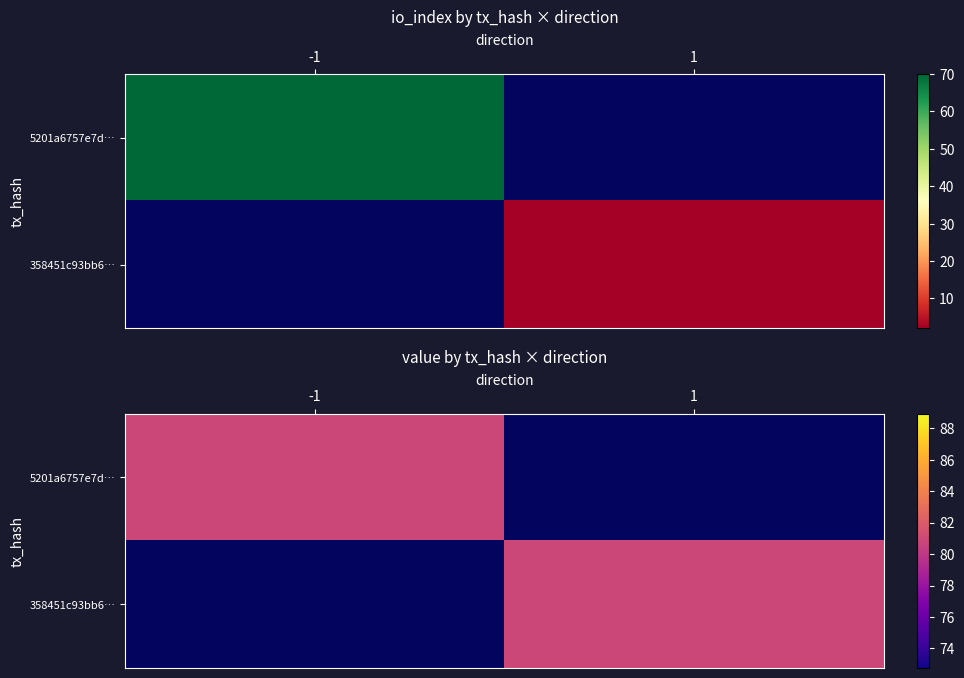

What is the lowest value of the 358451c93bb6d9f0ac979a9a10d8871412e12e5 series?

1